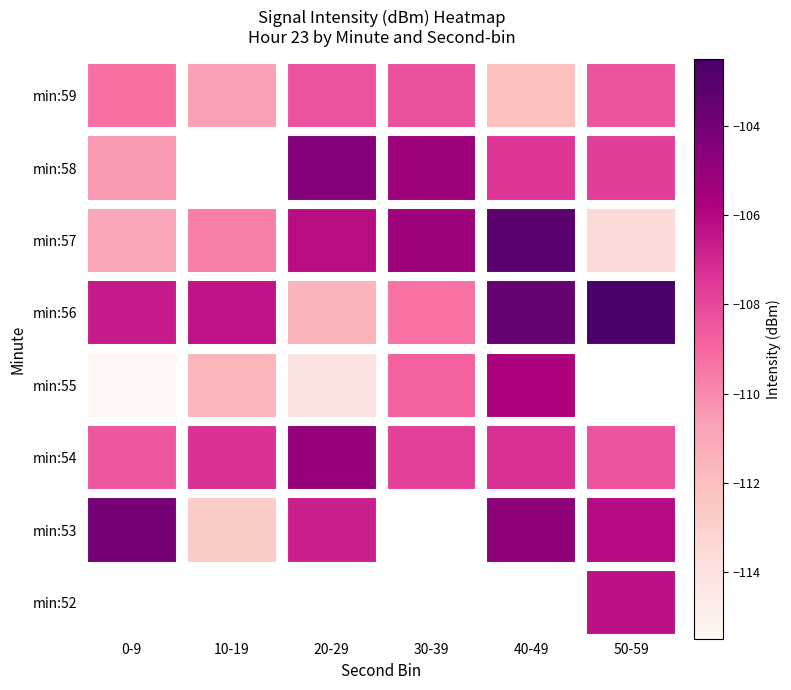

True or false: min:58 has a value of -106.1 at 50-59.

True